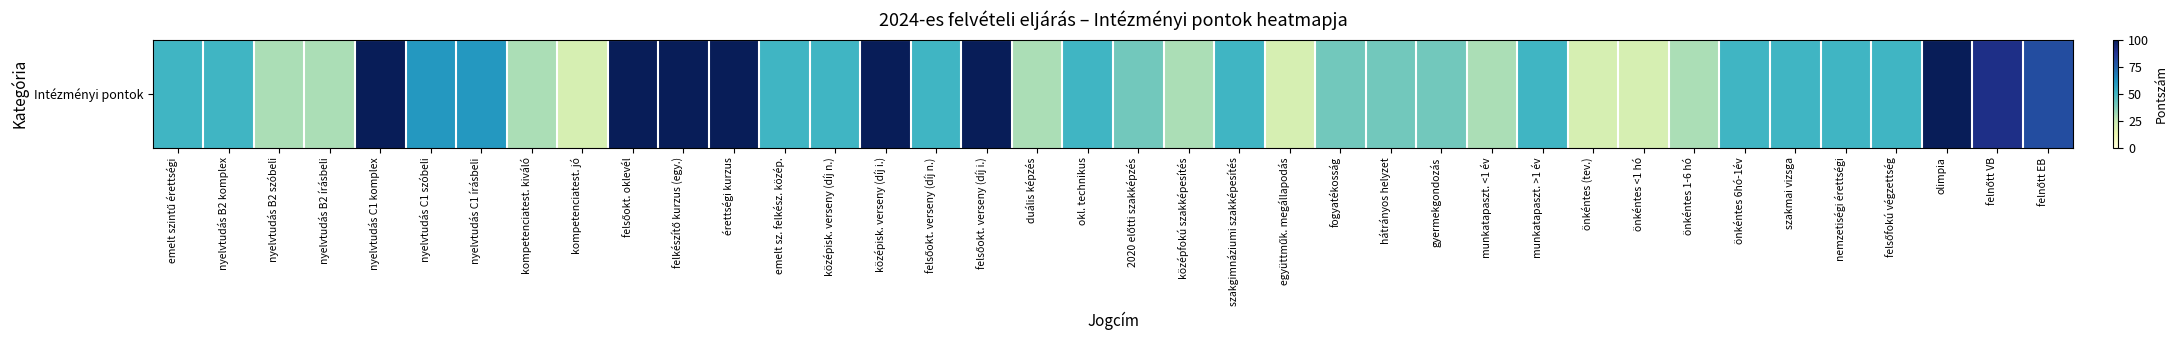

How many categories are shown in the chart?

38